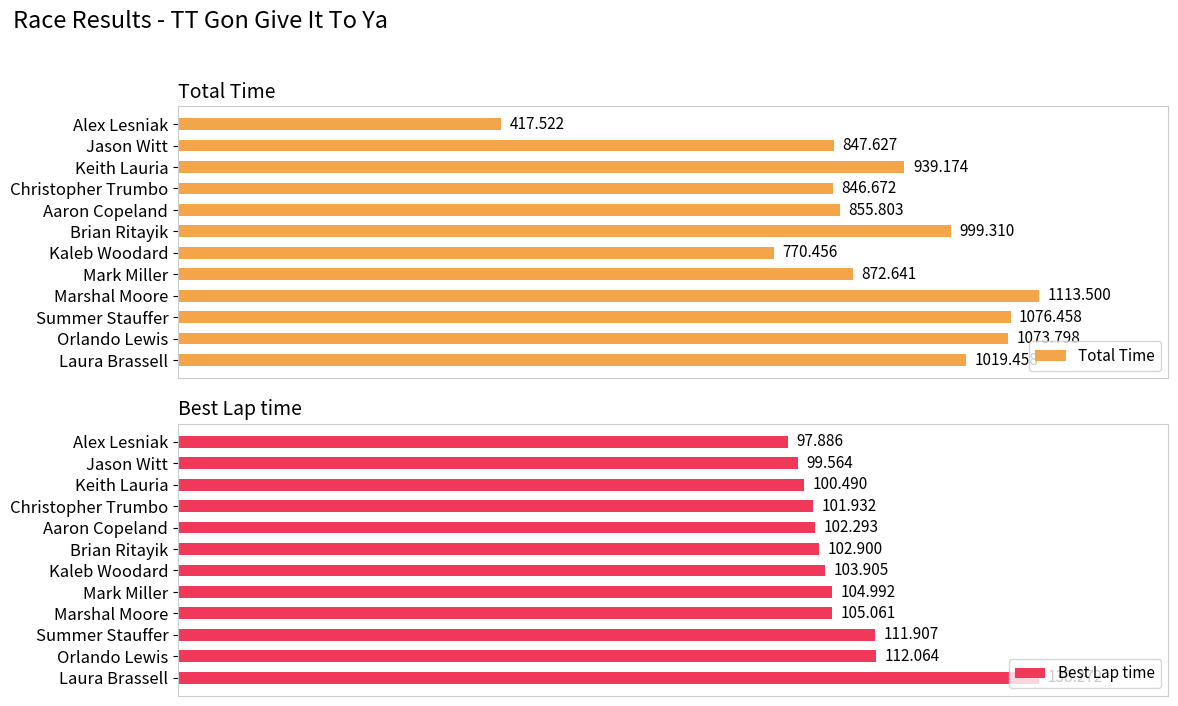

Which category has the highest value in the Best Lap time series?

Laura Brassell